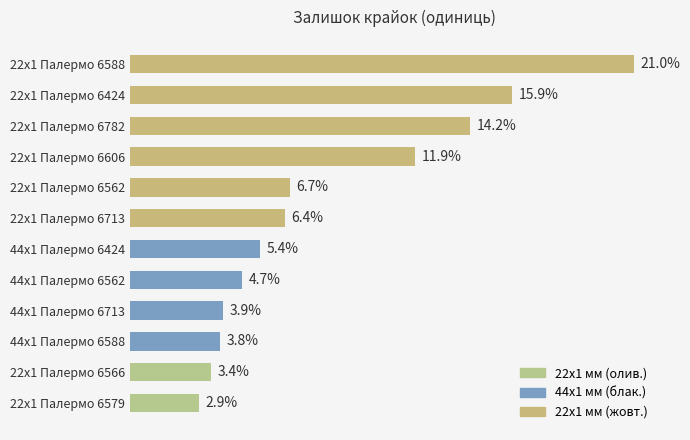

Are the bars horizontal?

Yes